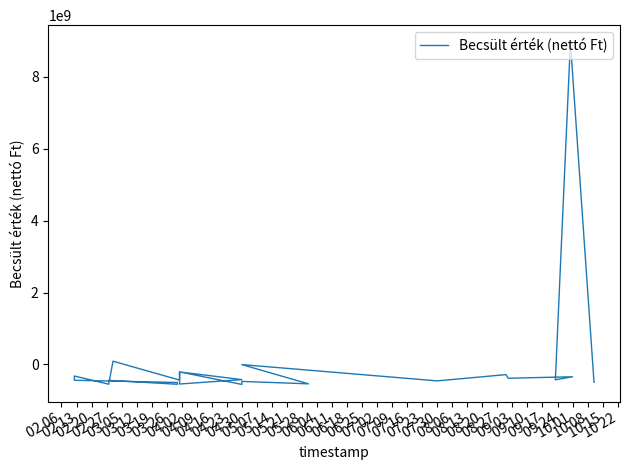

How many points are higher than both their immediate neighbors (excluding endpoints)?

9